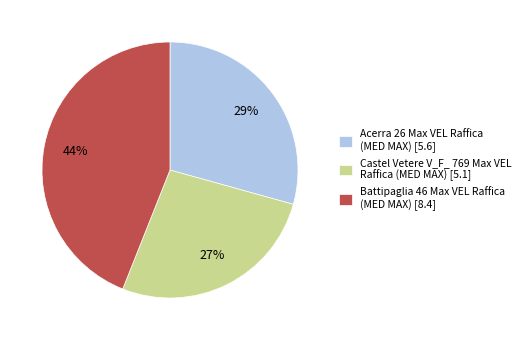

Is there a majority slice in this chart?

No